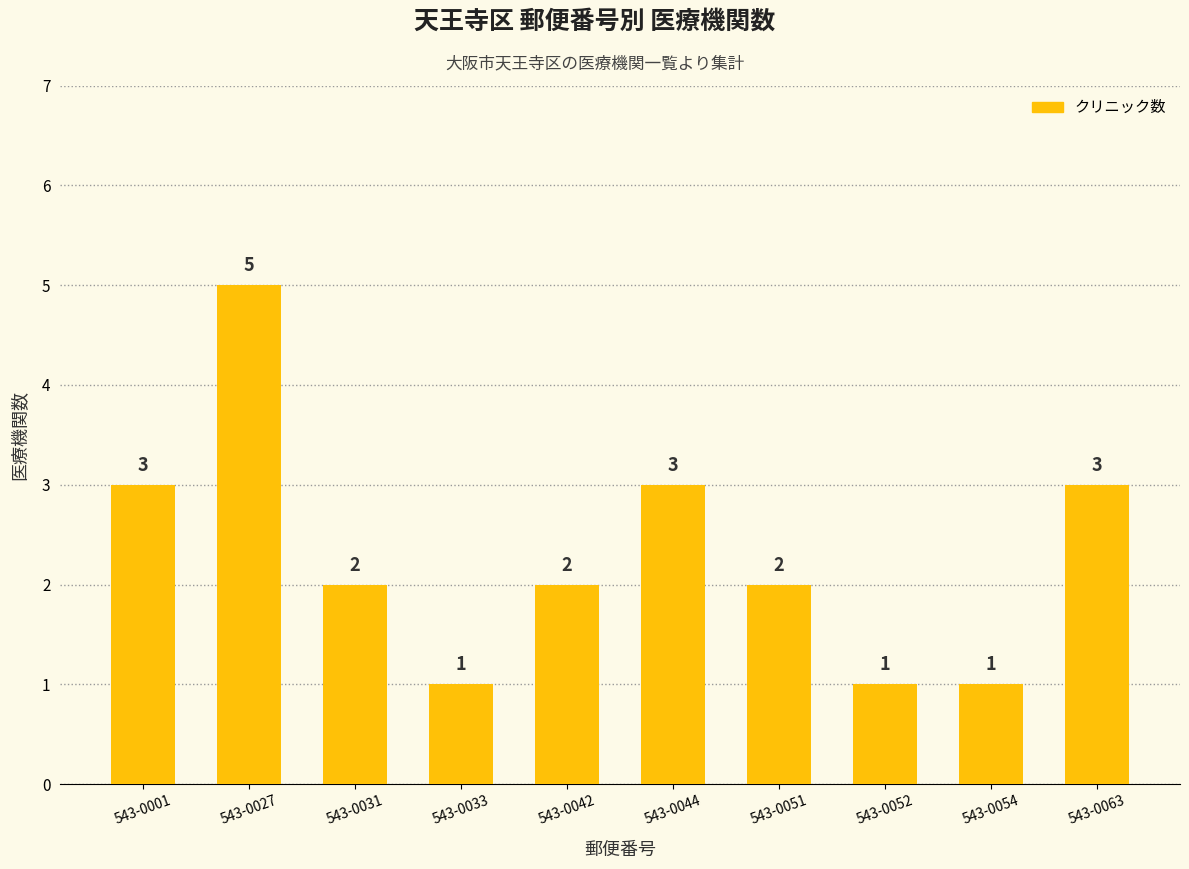

What is the average value?

2